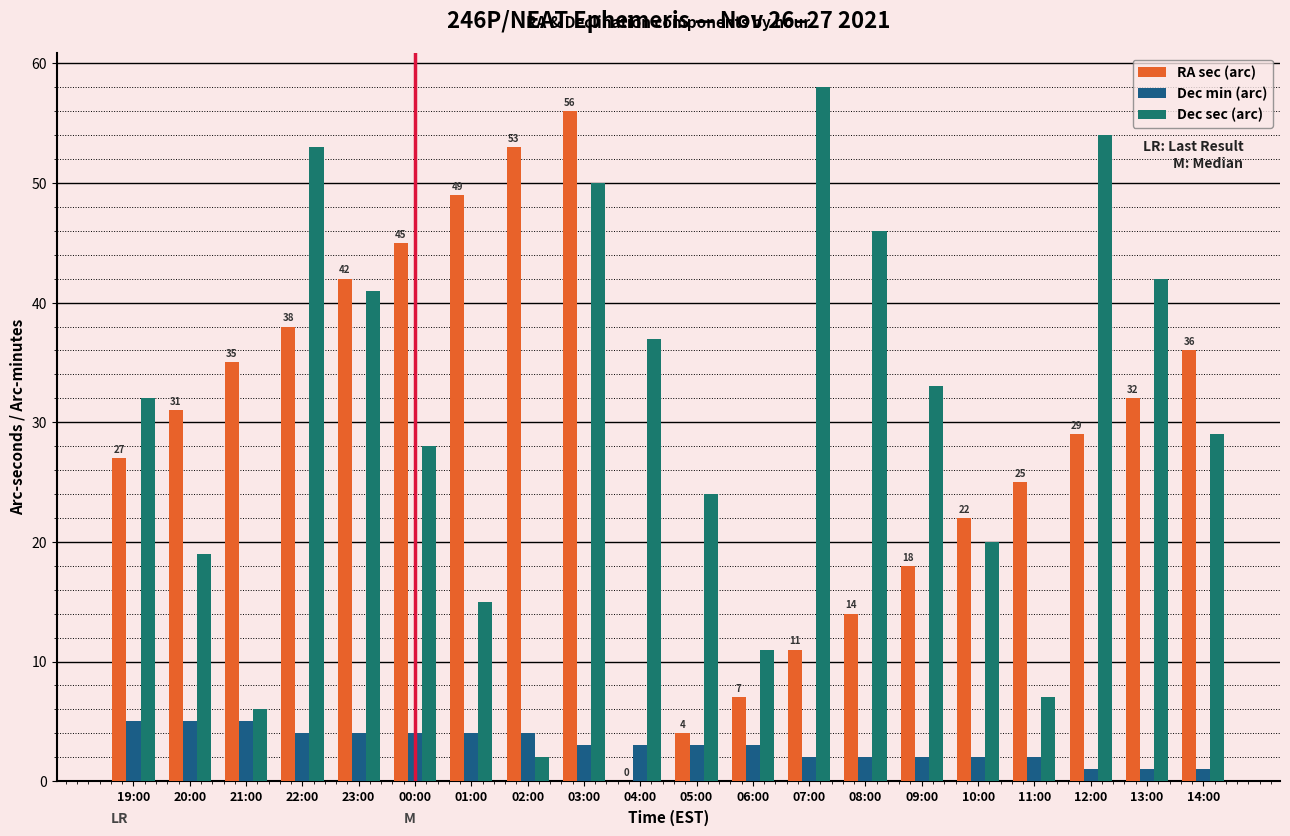

What is the average value of the Dec sec (arc) series?

30